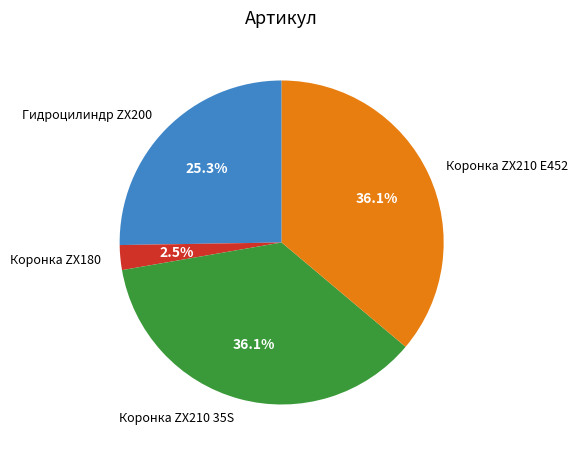

Which category has the smallest portion of the pie?

Коронка ZX180